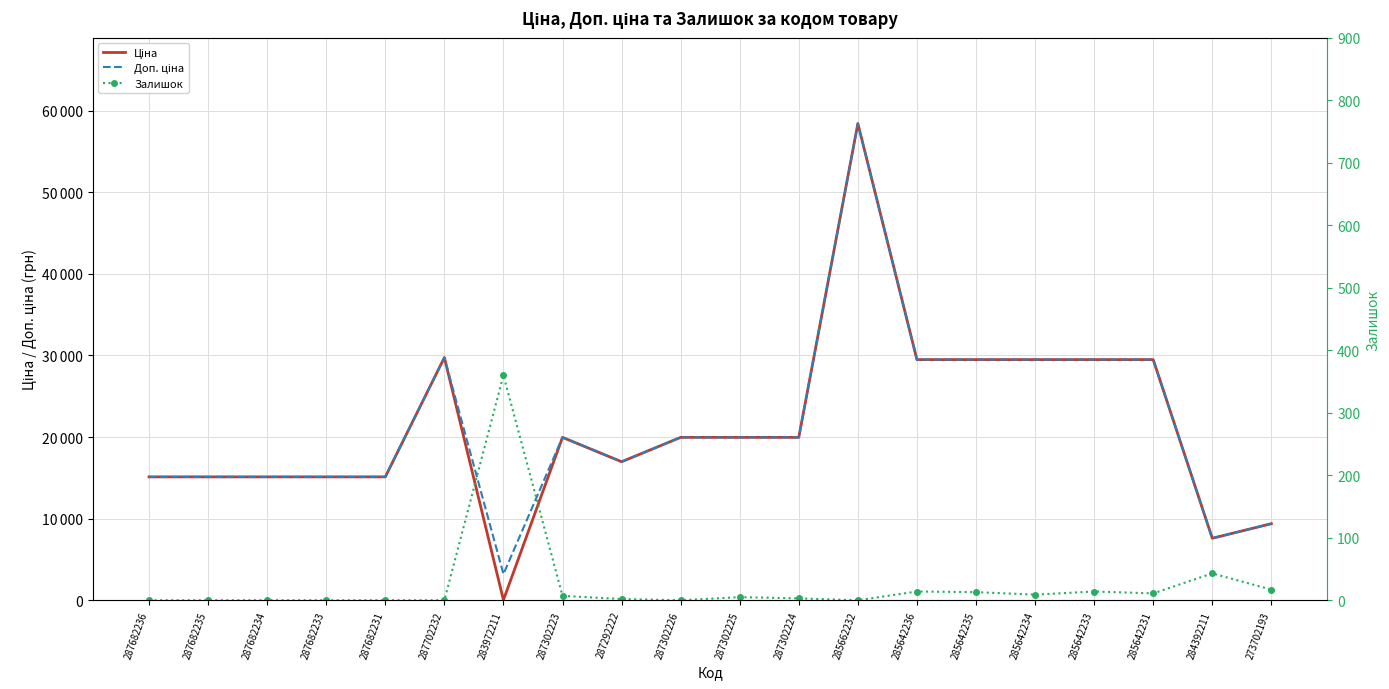

What is the label of the 20th point from the right?

287682236